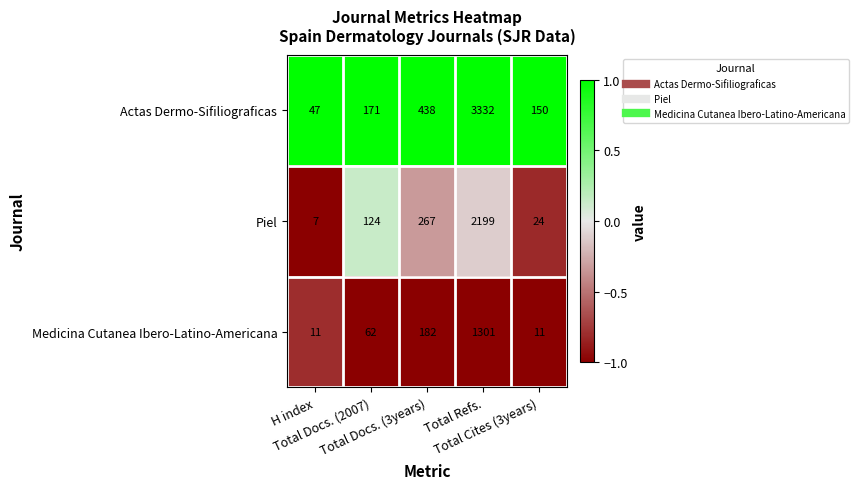

Which series has the largest range (max minus min)?

Actas Dermo-Sifiliograficas